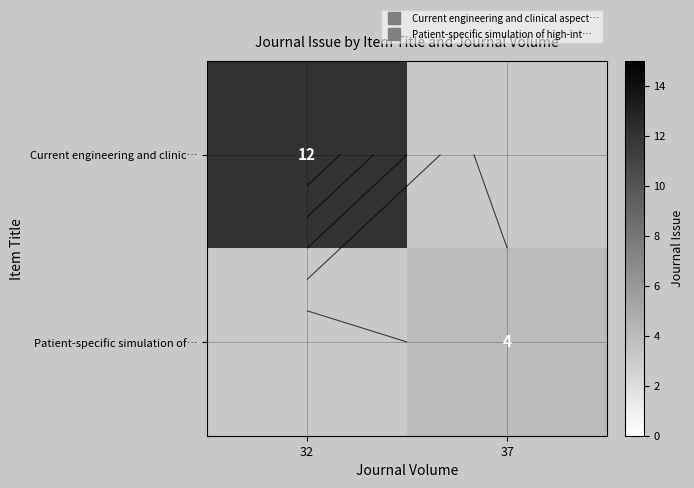

Rank the series by their average value, from highest to lowest.

Current engineering and clinic…, Patient-specific simulation of…